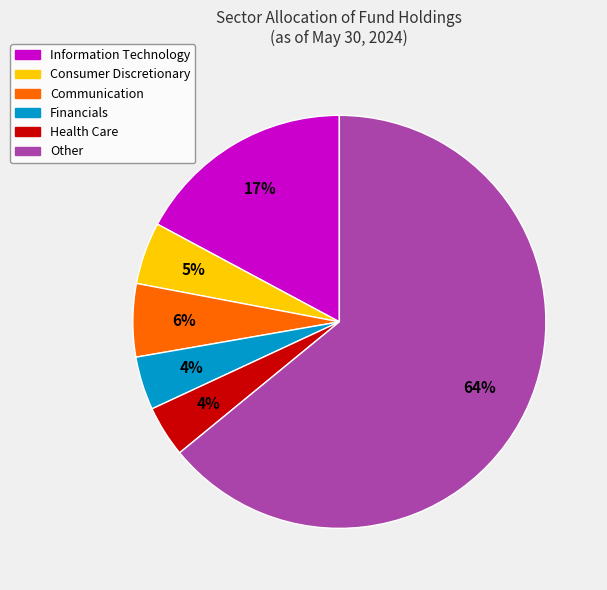

How many slices are in this pie chart?

6